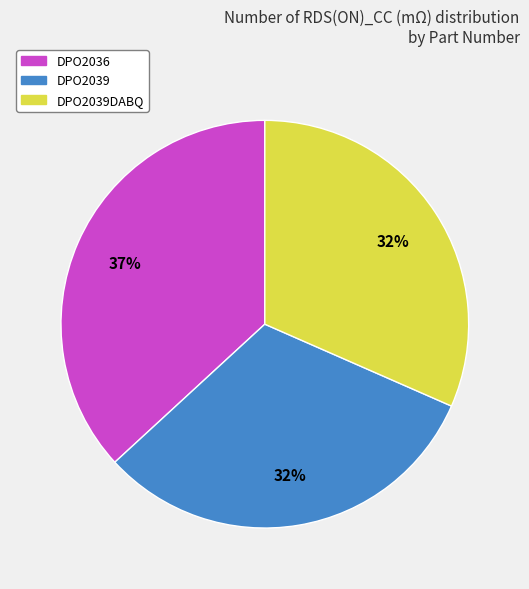

To the nearest percent, what is the average slice percentage?

33%